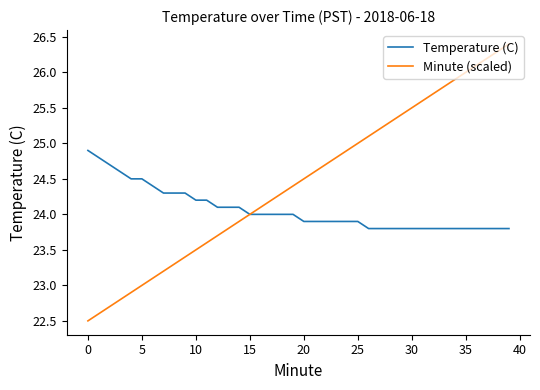

How many lines are shown in the chart?

2